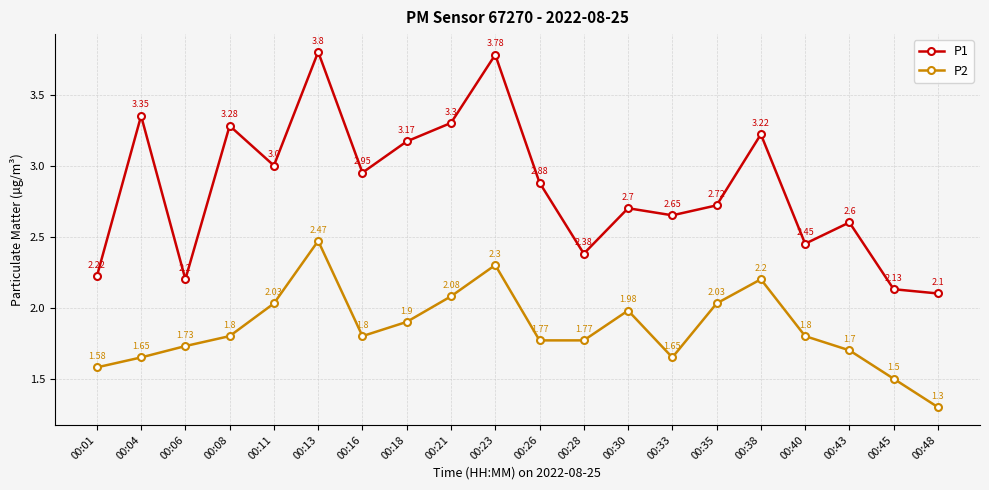

Does the chart have visible grid lines?

Yes